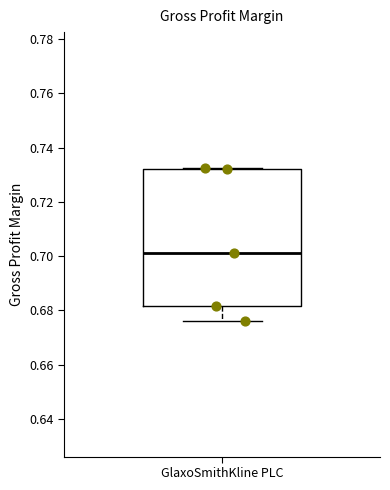

Transcribe this box plot: give where the median line is, the range the box spans, and where the two whiskers end, as read against the y-axis. The values are not printed on the chart, so give them approximately, as read against the axis.

median 0.702, box 0.682 to 0.732, whiskers 0.676 to 0.732